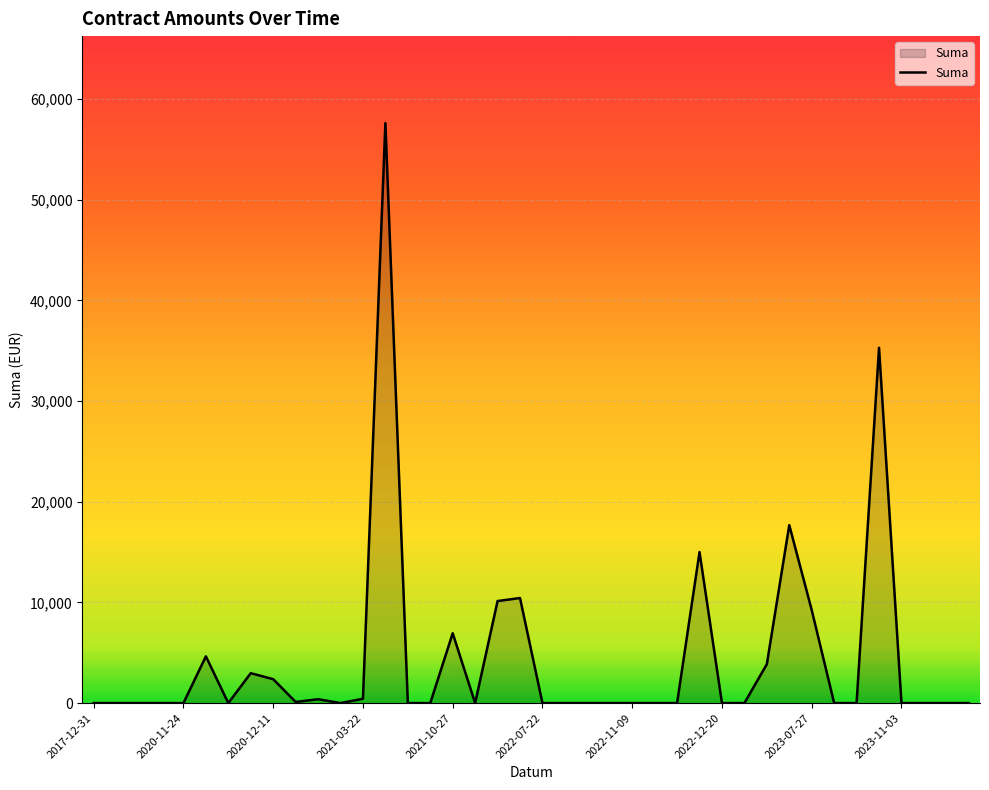

What is the maximum value shown in the chart?

57600.0